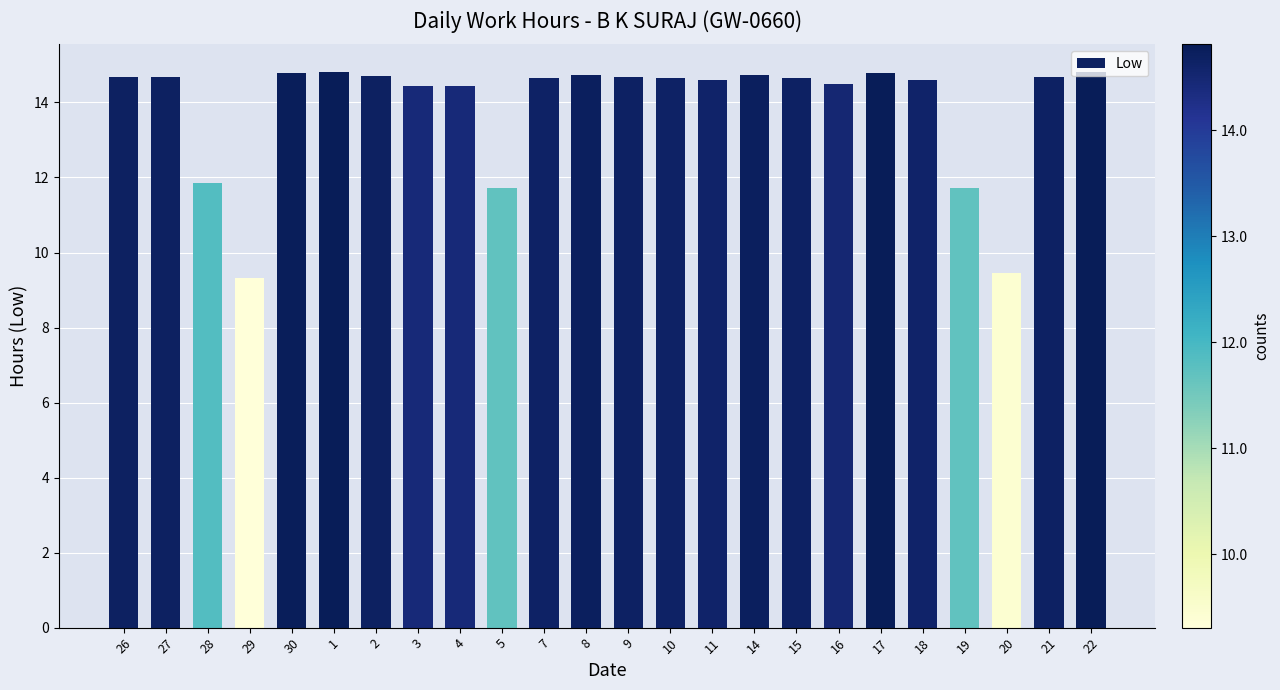

What is the label of the 20th bar from the right?

30